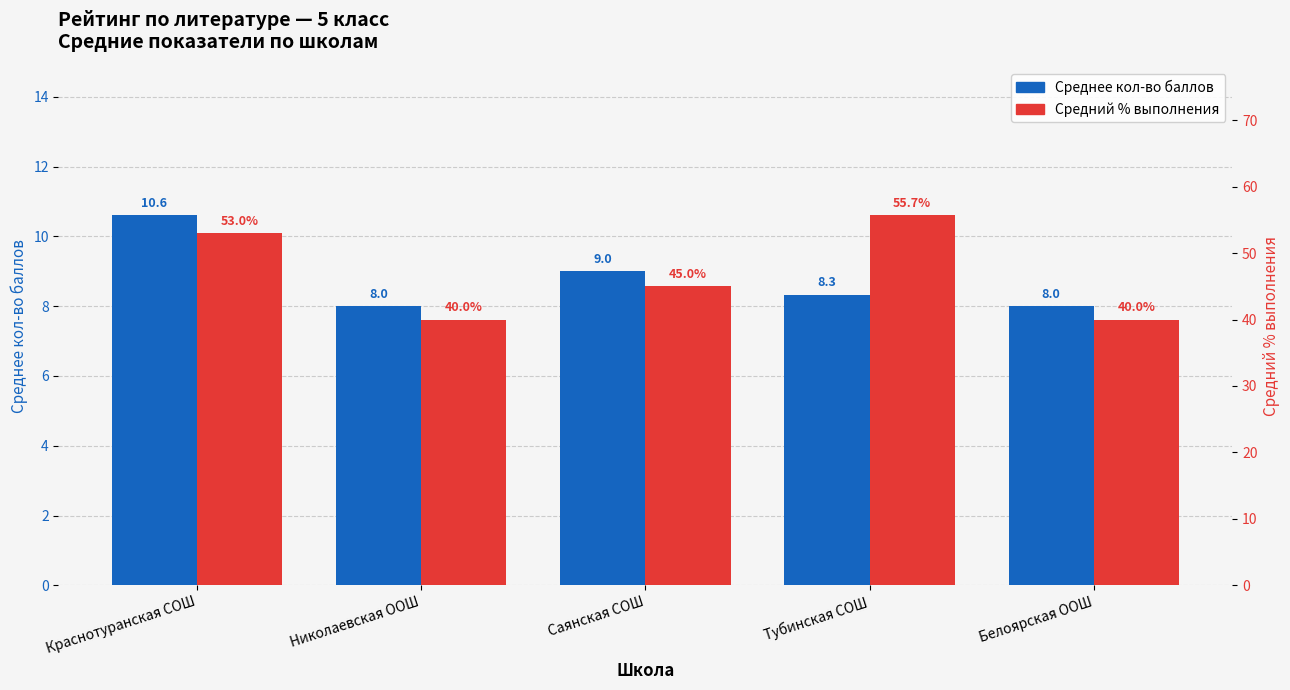

What is the average value of the Средний % выполнения series?

46.7